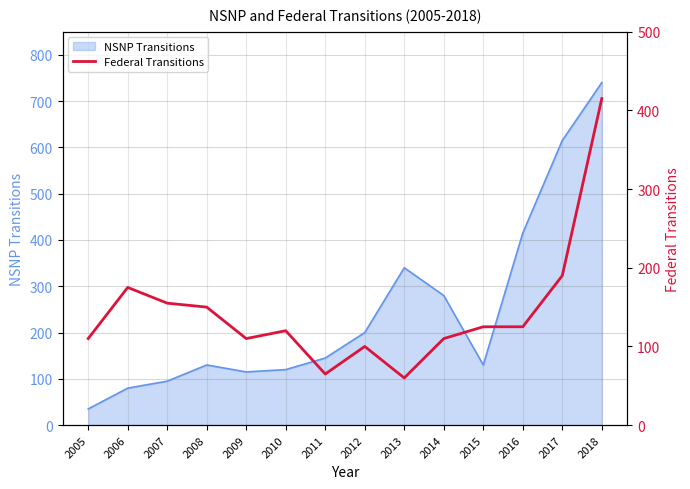

Is it true that the value at 2017 is 190?

True